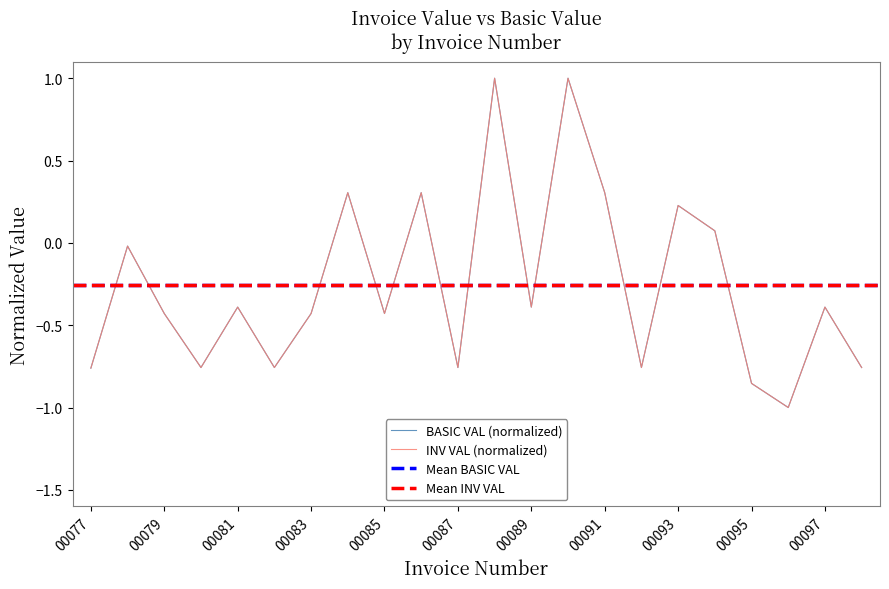

Does the chart display data point markers on the line(s)?

No